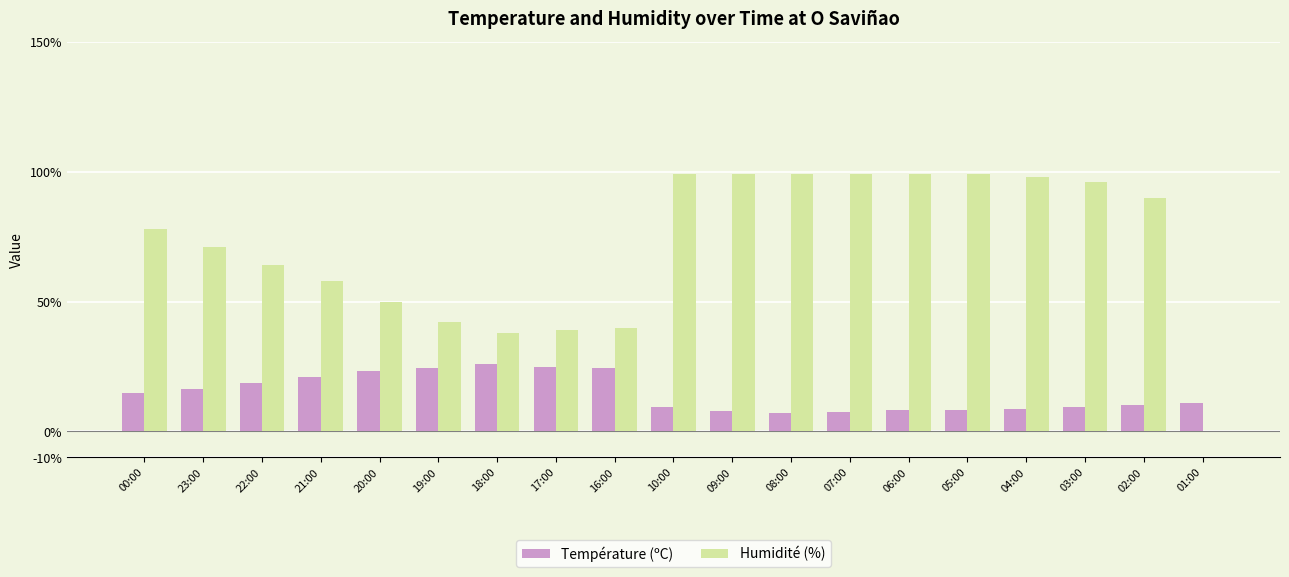

Which series has the largest total across all categories?

Humidité (%)